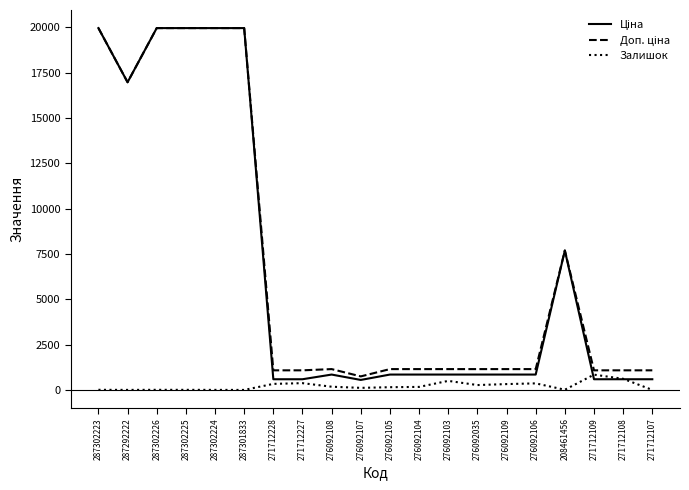

Does the chart have visible grid lines?

No